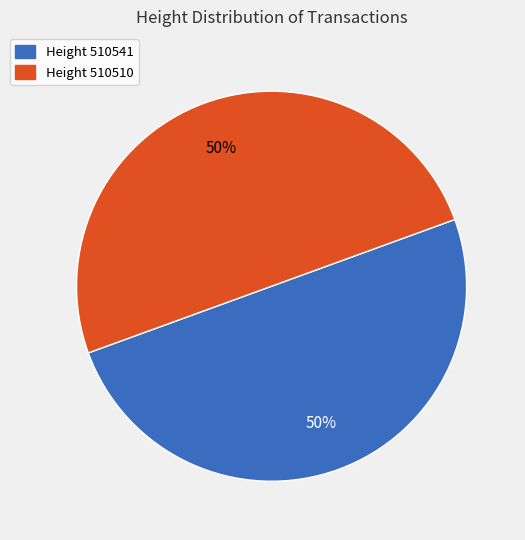

How many slices are in this pie chart?

2